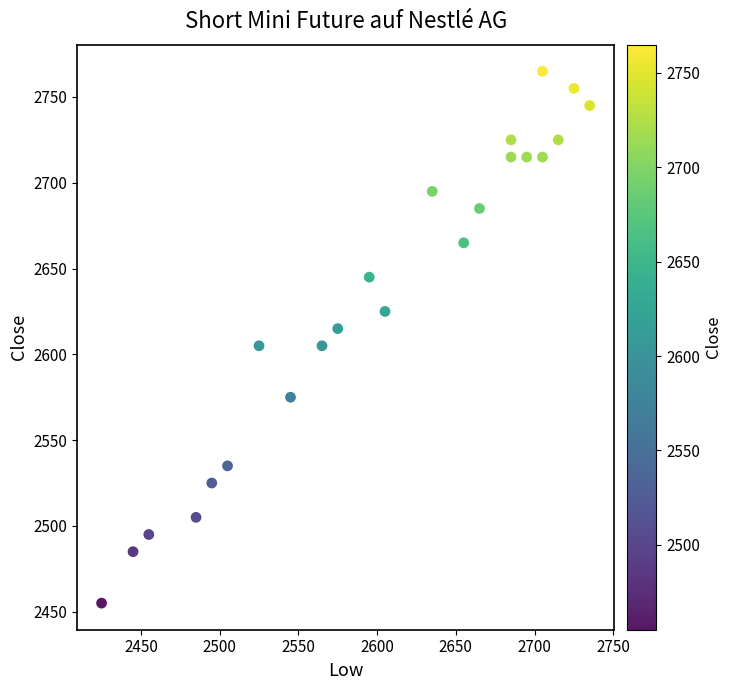

What is the range of X values (max minus min)?

310